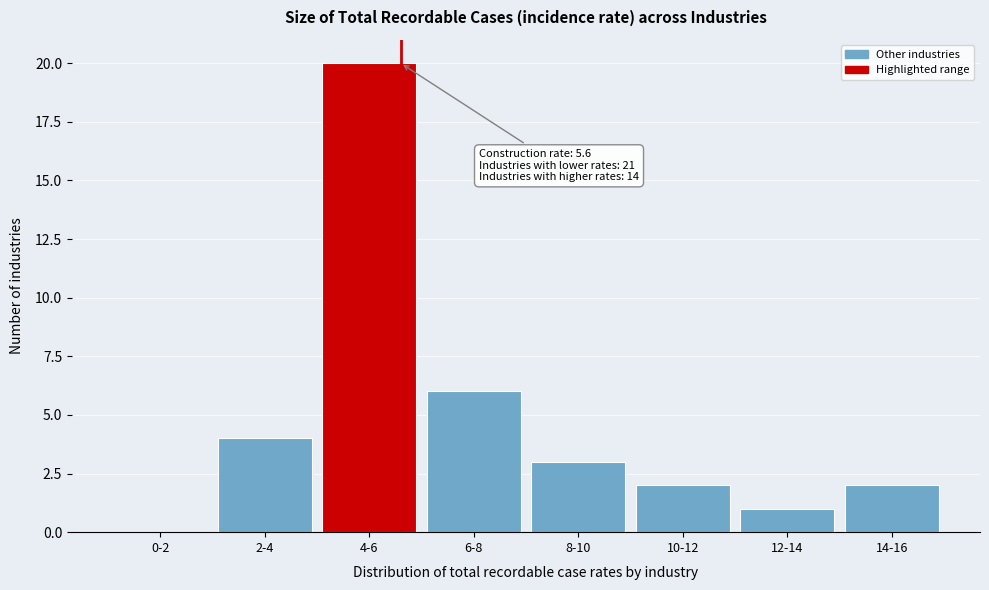

Reading left to right, list all the values displayed in this chart.

0-2=0	2-4=4	4-6=20	6-8=6	8-10=3	10-12=2	12-14=1	14-16=2